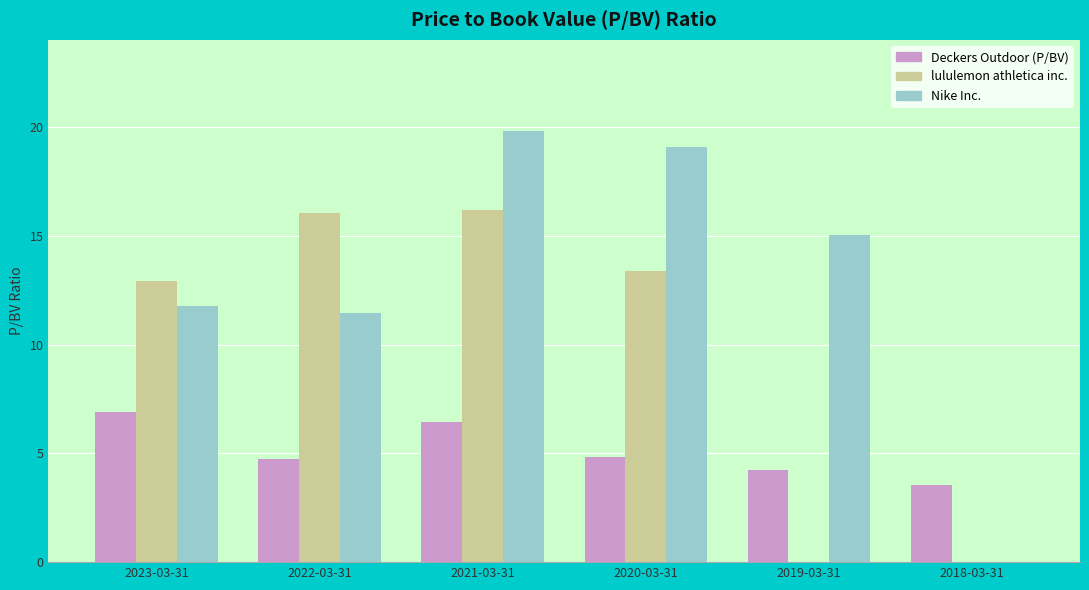

How many groups of bars are there?

6